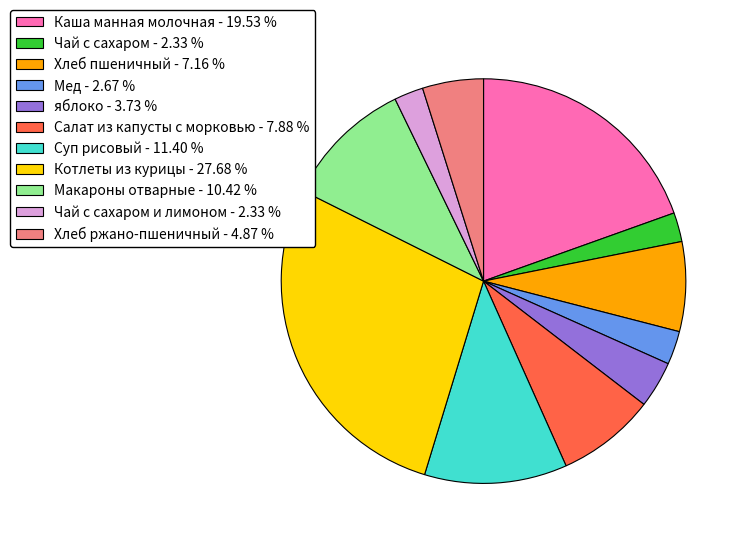

Is there any slice that represents more than half of the pie?

No